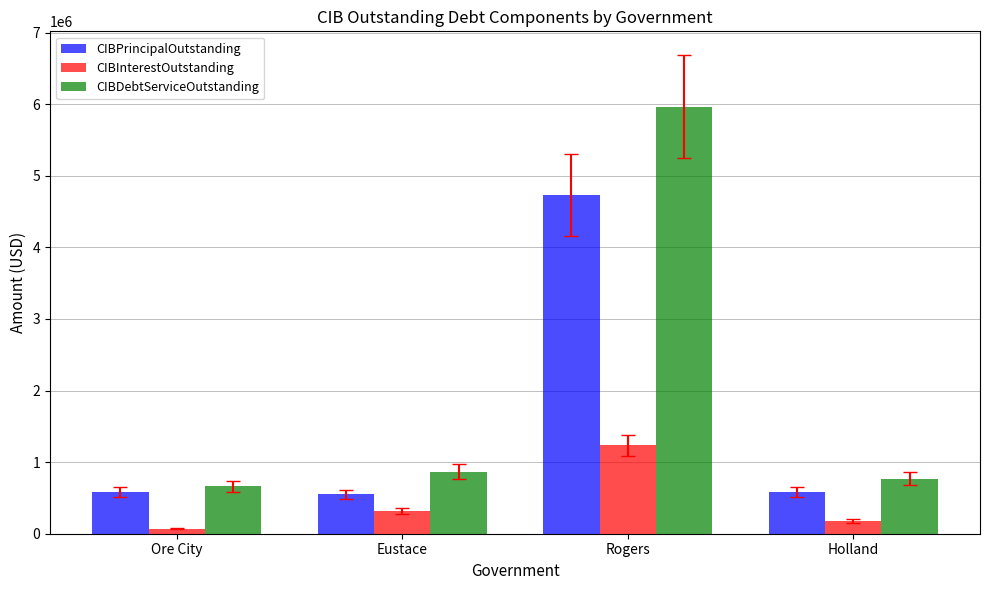

Which label corresponds to the largest value in the chart?

Rogers